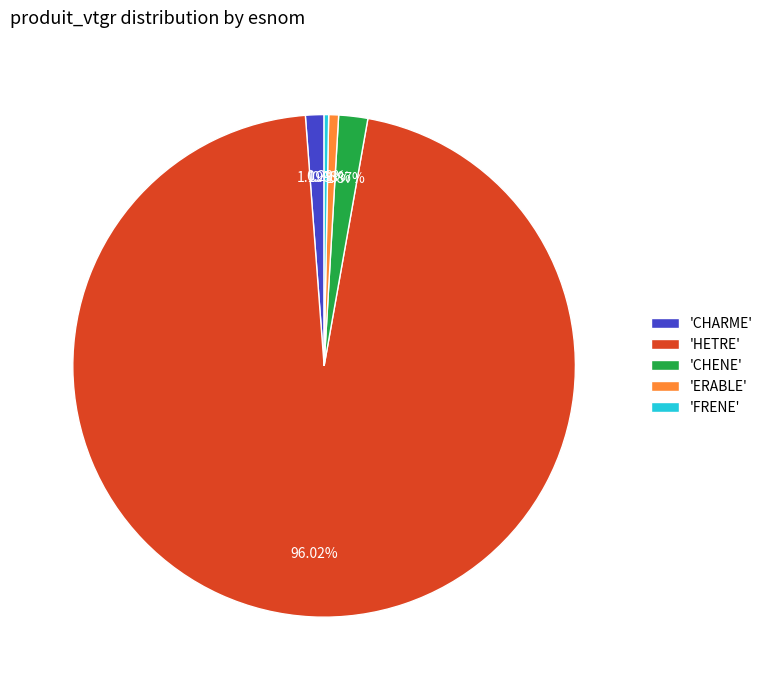

What is the majority slice?

'HETRE'